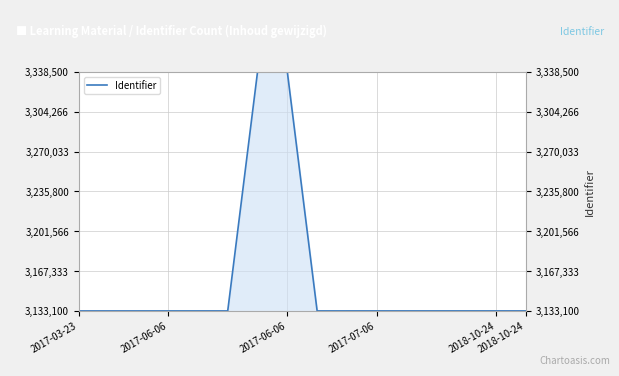

What is the minimum value shown in the chart?

3133130